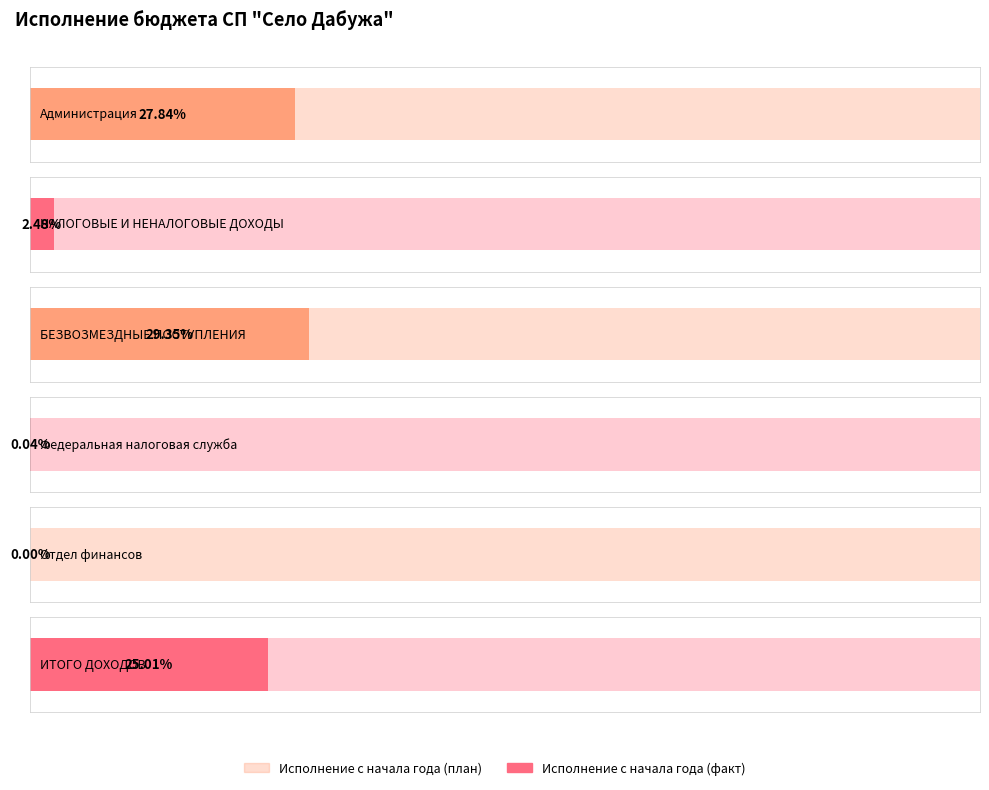

At which label is Исполнение с начала года (факт) closest to 412862?

БЕЗВОЗМЕЗДНЫЕ ПОСТУПЛЕНИЯ